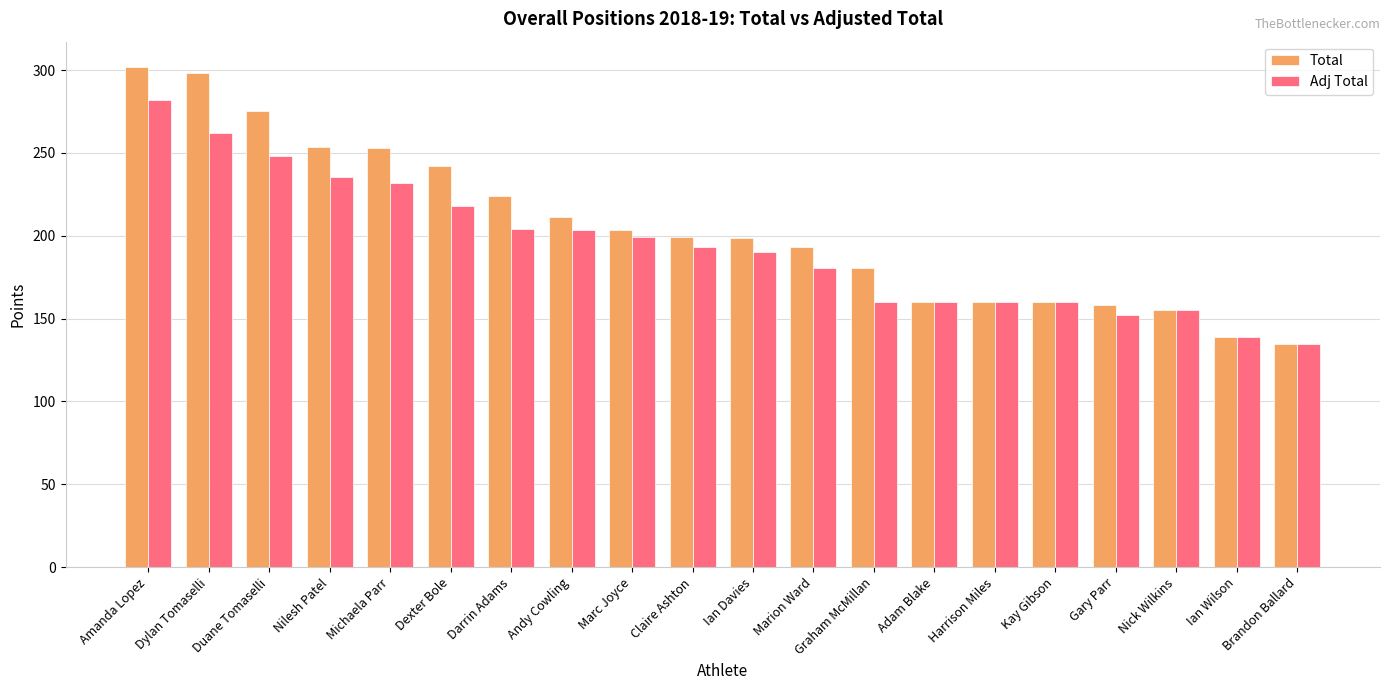

True or false: Total has a value of 160.0 at Harrison Miles.

True